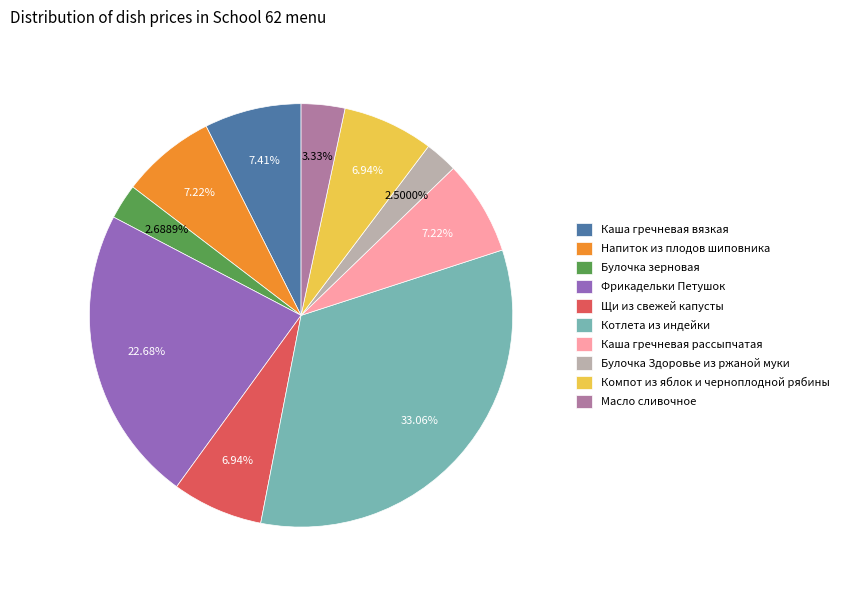

Is Напиток из плодов шиповника the majority of the pie?

No